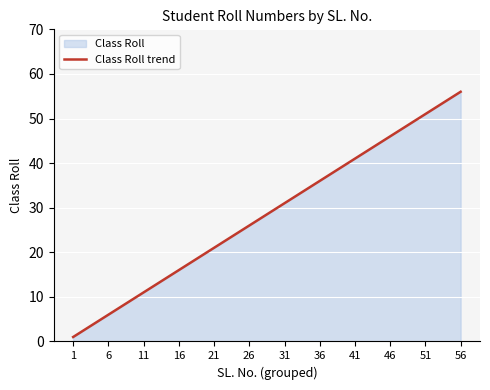

What is the greatest value displayed?

56